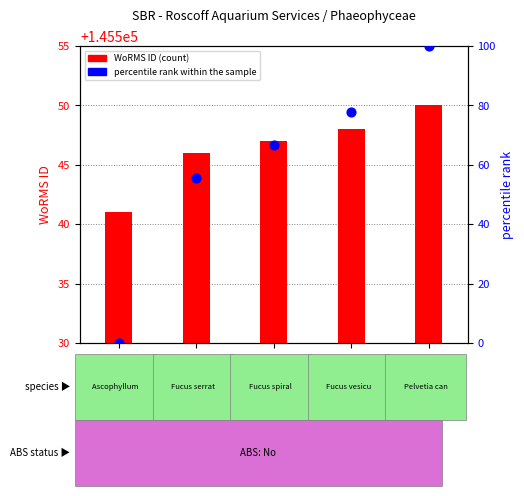

At which category is the sum across all series the highest?

RAS130